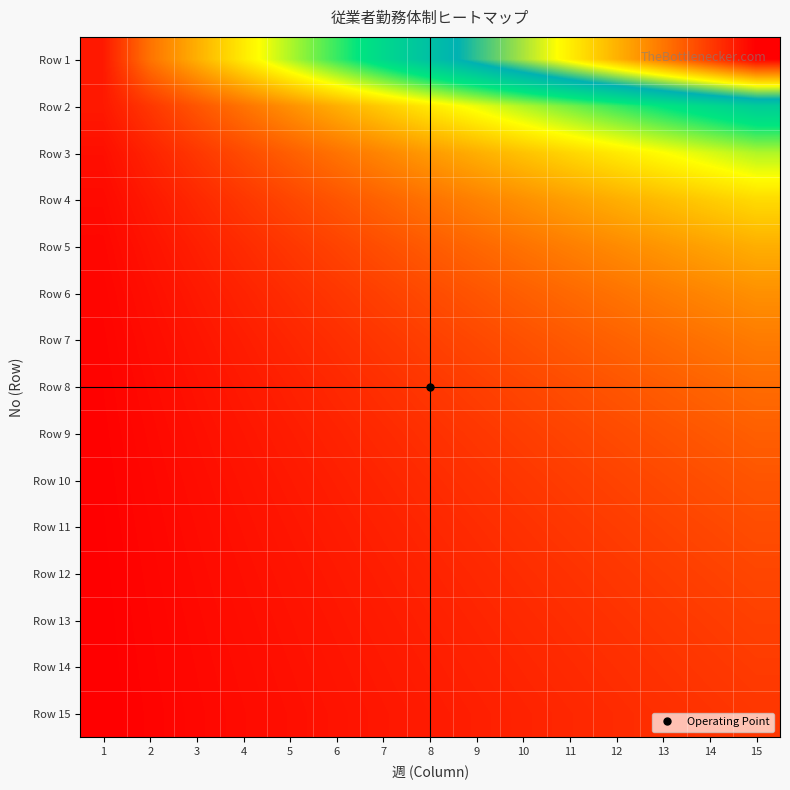

Reading left to right, transcribe all the data shown in this chart.

Row 1: 1=0.5	2=2.0	3=3.0	4=4.0	5=5.0	6=6.0	7=7.0	8=8.0	9=9.0	10=10.0	11=11.0	12=12.0	13=13.0	14=14.0	15=15.0
Row 2: 1=0.5	2=1.0	3=1.5	4=2.0	5=2.5	6=3.0	7=3.5	8=4.0	9=4.5	10=5.0	11=5.5	12=6.0	13=6.5	14=7.0	15=7.5
Row 3: 1=0.3	2=0.7	3=1.0	4=1.3	5=1.7	6=2.0	7=2.3	8=2.7	9=3.0	10=3.3	11=3.7	12=4.0	13=4.3	14=4.7	15=5.0
Row 4: 1=0.2	2=0.5	3=0.8	4=1.0	5=1.2	6=1.5	7=1.8	8=2.0	9=2.2	10=2.5	11=2.8	12=3.0	13=3.2	14=3.5	15=3.8
Row 5: 1=0.2	2=0.4	3=0.6	4=0.8	5=1.0	6=1.2	7=1.4	8=1.6	9=1.8	10=2.0	11=2.2	12=2.4	13=2.6	14=2.8	15=3.0
Row 6: 1=0.2	2=0.3	3=0.5	4=0.7	5=0.8	6=1.0	7=1.2	8=1.3	9=1.5	10=1.7	11=1.8	12=2.0	13=2.2	14=2.3	15=2.5
Row 7: 1=0.1	2=0.3	3=0.4	4=0.6	5=0.7	6=0.9	7=1.0	8=1.1	9=1.3	10=1.4	11=1.6	12=1.7	13=1.9	14=2.0	15=2.1
Row 8: 1=0.1	2=0.2	3=0.4	4=0.5	5=0.6	6=0.8	7=0.9	8=1.0	9=1.1	10=1.2	11=1.4	12=1.5	13=1.6	14=1.8	15=1.9
Row 9: 1=0.1	2=0.2	3=0.3	4=0.4	5=0.6	6=0.7	7=0.8	8=0.9	9=1.0	10=1.1	11=1.2	12=1.3	13=1.4	14=1.6	15=1.7
Row 10: 1=0.1	2=0.2	3=0.3	4=0.4	5=0.5	6=0.6	7=0.7	8=0.8	9=0.9	10=1.0	11=1.1	12=1.2	13=1.3	14=1.4	15=1.5
Row 11: 1=0.1	2=0.2	3=0.3	4=0.4	5=0.5	6=0.5	7=0.6	8=0.7	9=0.8	10=0.9	11=1.0	12=1.1	13=1.2	14=1.3	15=1.4
Row 12: 1=0.1	2=0.2	3=0.2	4=0.3	5=0.4	6=0.5	7=0.6	8=0.7	9=0.8	10=0.8	11=0.9	12=1.0	13=1.1	14=1.2	15=1.2
Row 13: 1=0.1	2=0.2	3=0.2	4=0.3	5=0.4	6=0.5	7=0.5	8=0.6	9=0.7	10=0.8	11=0.8	12=0.9	13=1.0	14=1.1	15=1.2
Row 14: 1=0.1	2=0.1	3=0.2	4=0.3	5=0.4	6=0.4	7=0.5	8=0.6	9=0.6	10=0.7	11=0.8	12=0.9	13=0.9	14=1.0	15=1.1
Row 15: 1=0.1	2=0.1	3=0.2	4=0.3	5=0.3	6=0.4	7=0.5	8=0.5	9=0.6	10=0.7	11=0.7	12=0.8	13=0.9	14=0.9	15=1.0